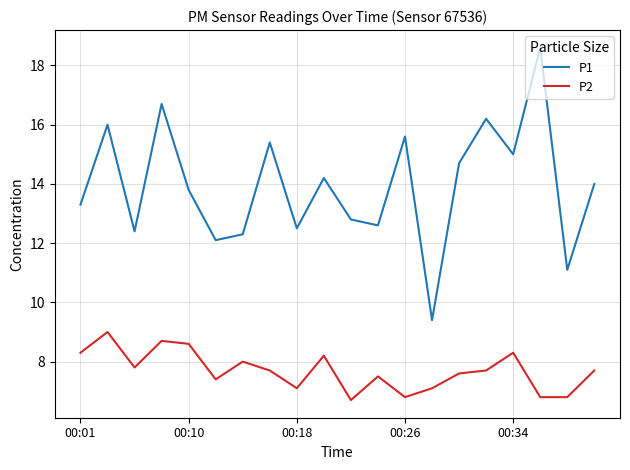

Reading left to right, transcribe all the data shown in this chart.

P1: 13.3	16.0	12.4	16.7	13.8	12.1	12.3	15.4	12.5	14.2	12.8	12.6	15.6	9.4	14.7	16.2	15.0	18.6	11.1	14.0
P2: 8.3	9.0	7.8	8.7	8.6	7.4	8.0	7.7	7.1	8.2	6.7	7.5	6.8	7.1	7.6	7.7	8.3	6.8	6.8	7.7